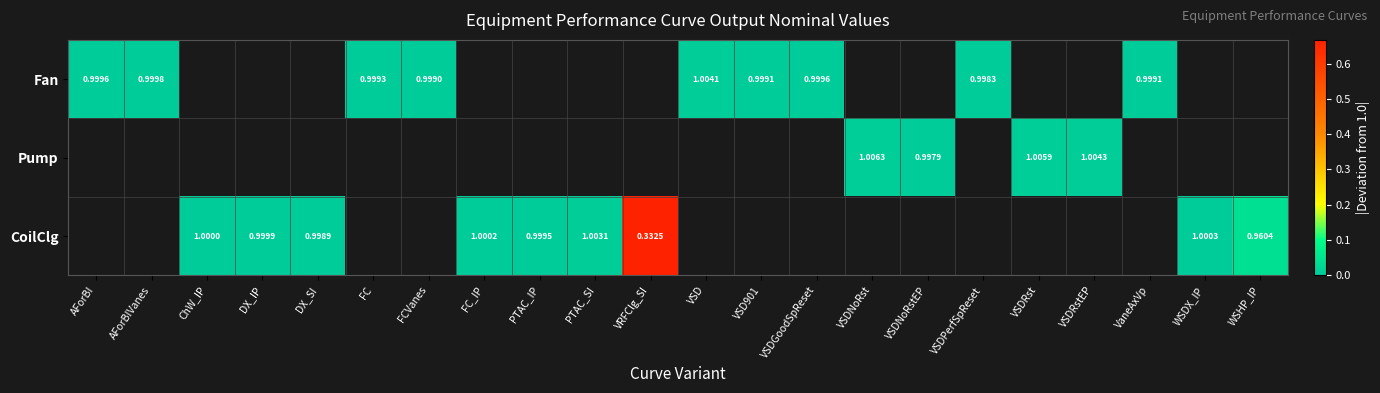

Which has a higher value, VaneAxVp or PTAC_IP?

PTAC_IP